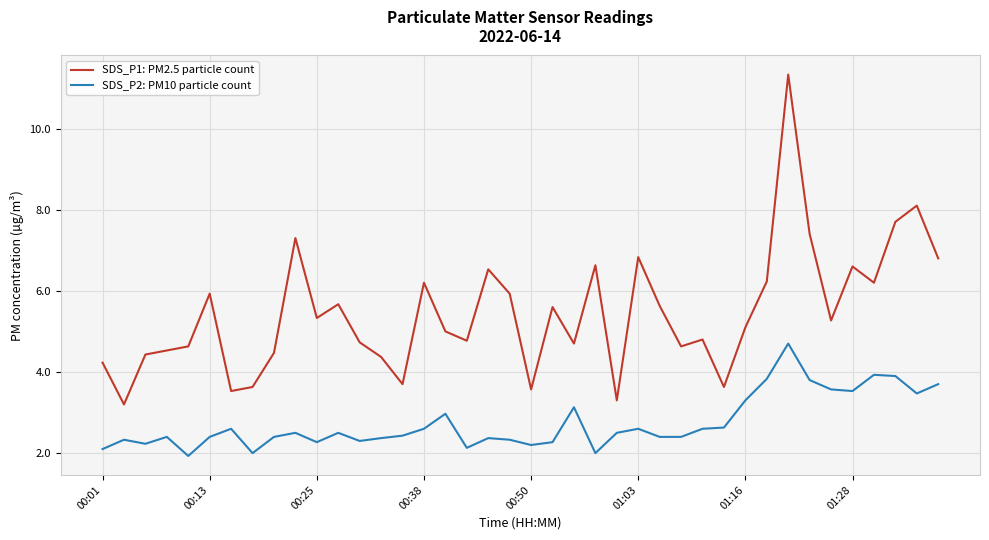

What is the greatest value displayed?

11.3